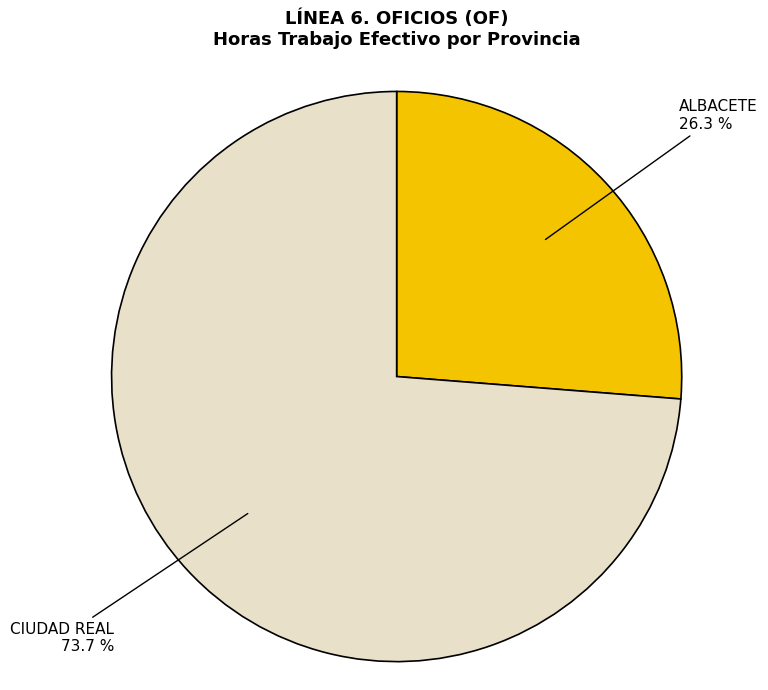

Is there a majority slice in this chart?

Yes